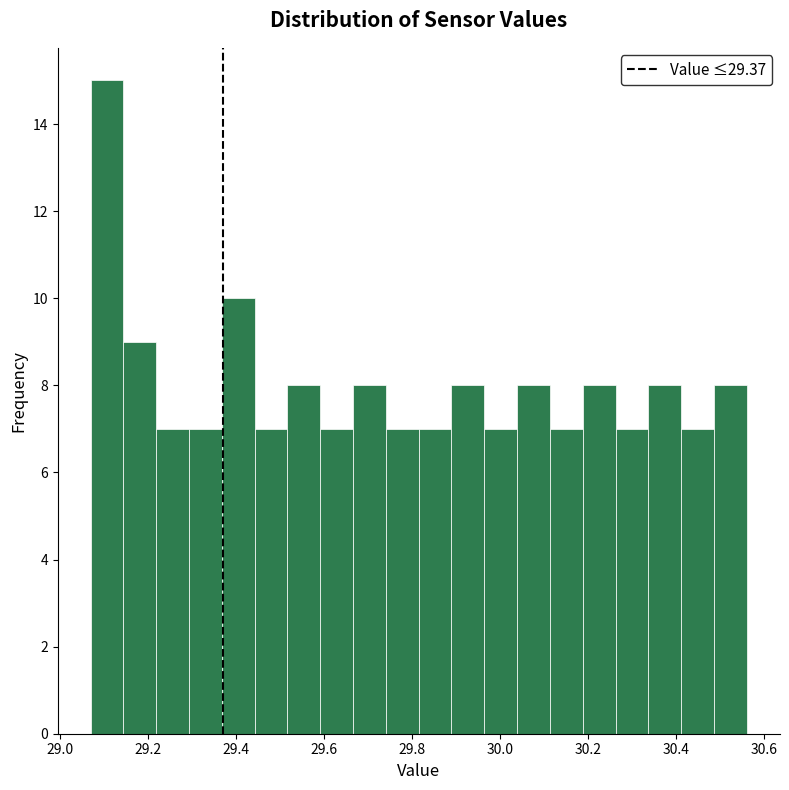

Around what value on the x-axis is the tallest bar? Give the approximate position of its centre, as read against the axis.

29.10